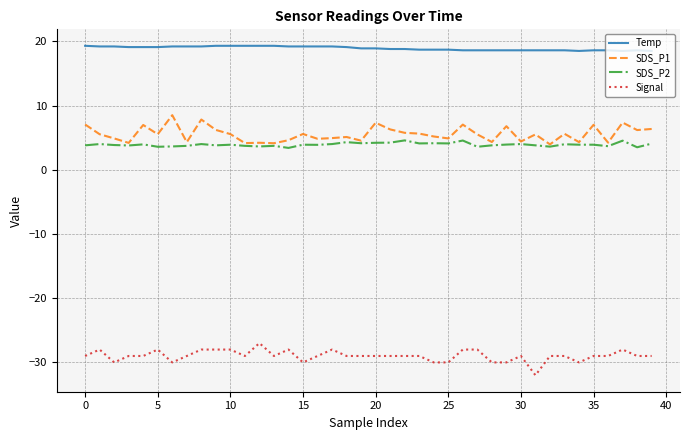

Which series has the largest total across all categories?

Temp